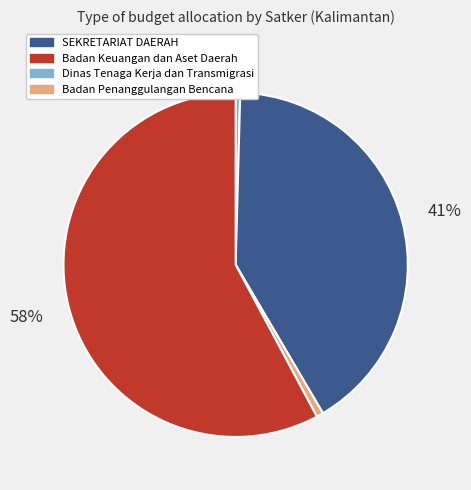

Count the number of slices in the pie.

4